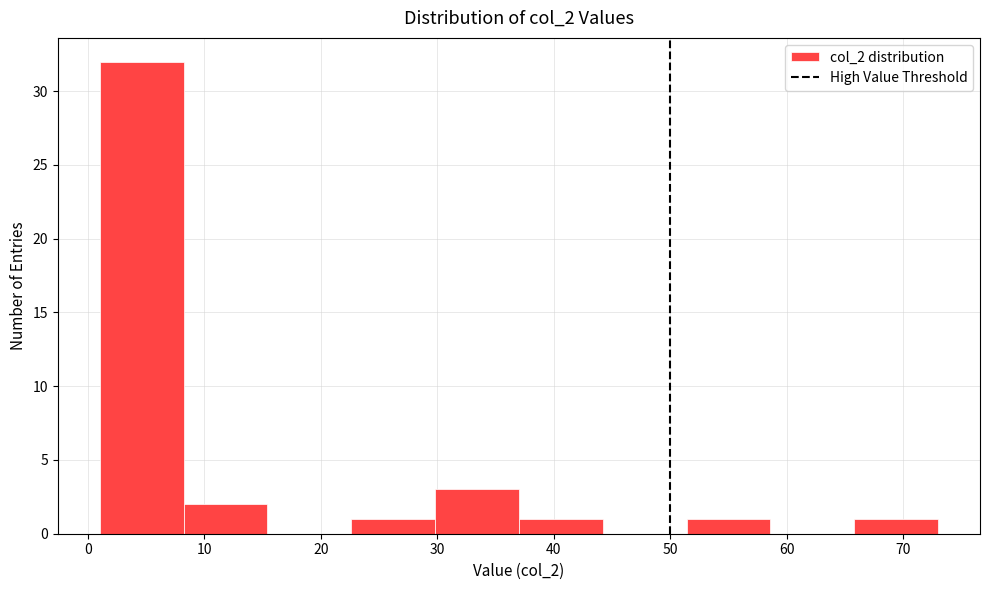

Reading left to right, transcribe this chart: for each bar, give the range it covers on the x-axis and its height. Neither the bar edges nor the heights are printed on the chart, so give them approximately, as read against the axes.

1.0 to 8.2: 32
8.2 to 15.4: 2
15.4 to 22.6: 0
22.6 to 29.8: 1
29.8 to 37.0: 3
37.0 to 44.2: 1
44.2 to 51.4: 0
51.4 to 58.6: 1
58.6 to 65.8: 0
65.8 to 73.0: 1